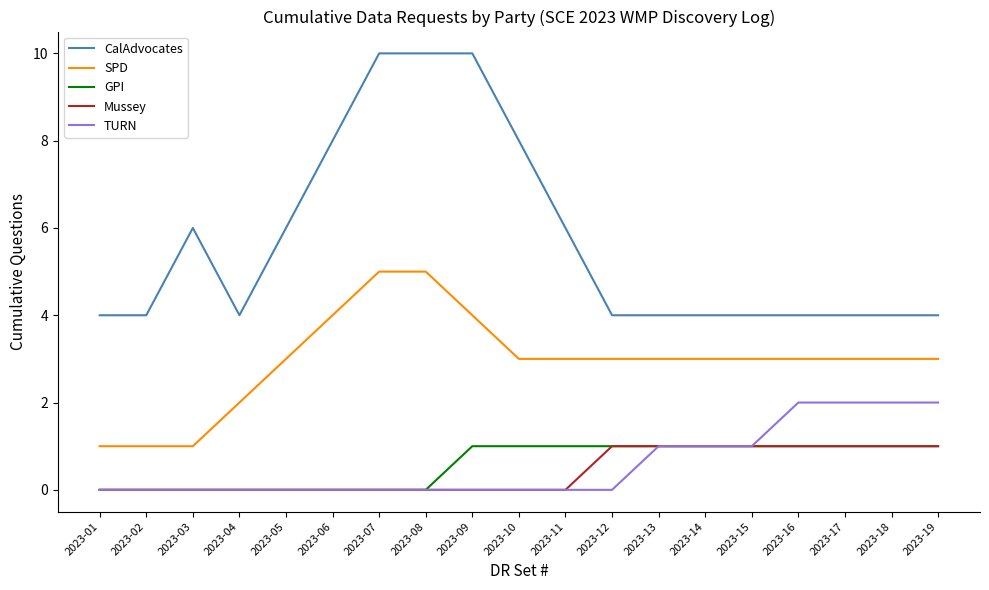

Is this an area chart (filled region under the line)?

No